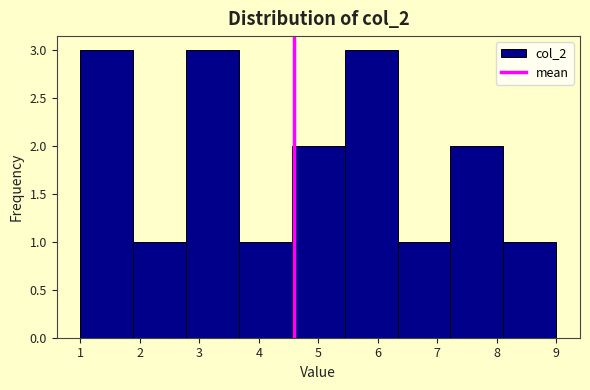

What is the height of the bar covering 2.8 to 3.7 on the x-axis? Neither the bar edges nor the heights are printed on the chart, so give them approximately, as read against the axes.

3